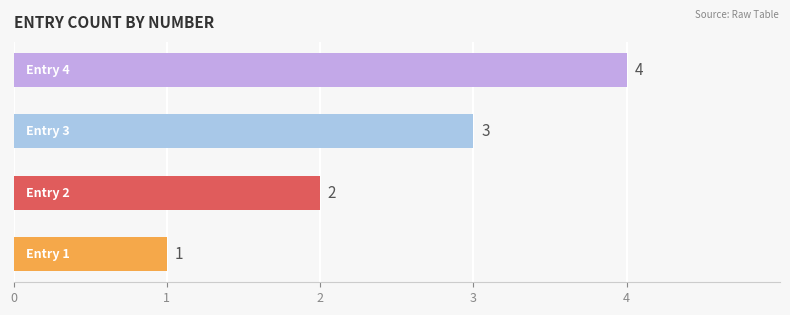

What is the sum of all values?

10